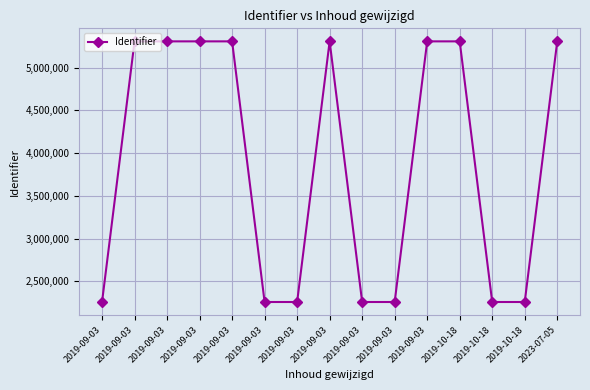

How many values are below 5307734?

7